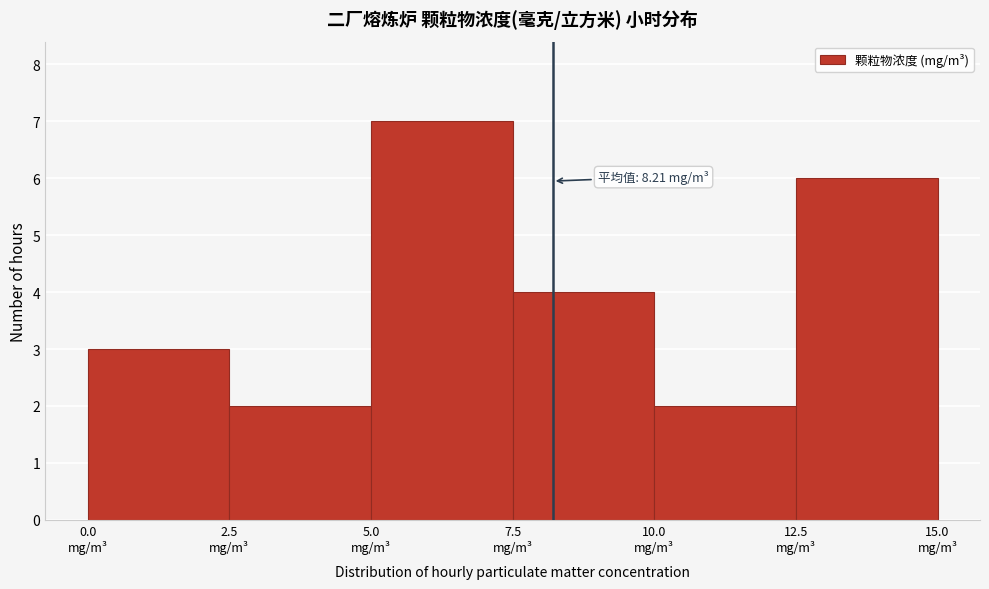

Over which range of the x-axis is the bar tallest?

5.0 to 7.5